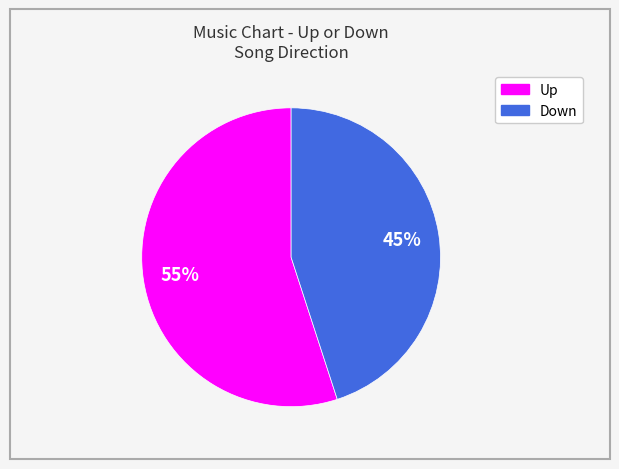

To the nearest percent, what is the average slice percentage?

50%